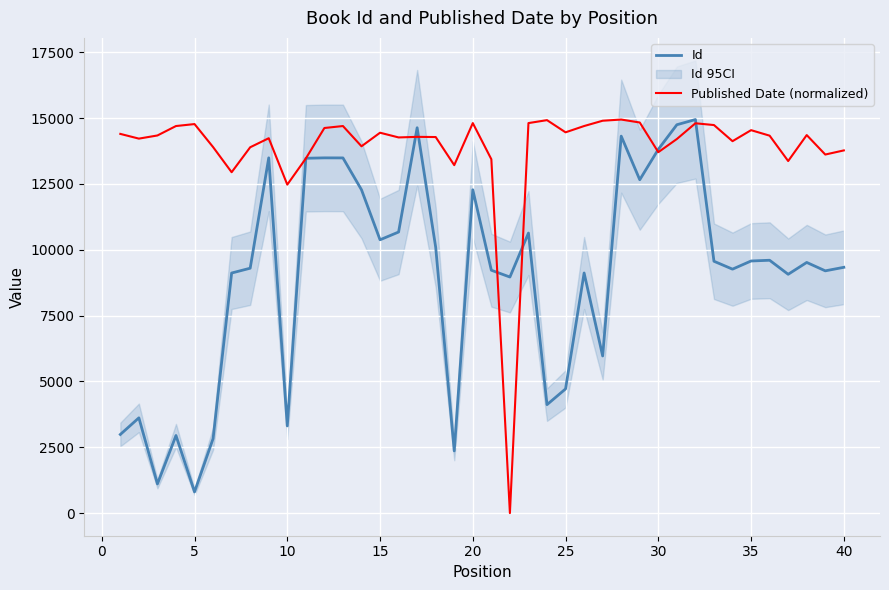

What is the maximum value for Published Date (normalized)?

14944.0